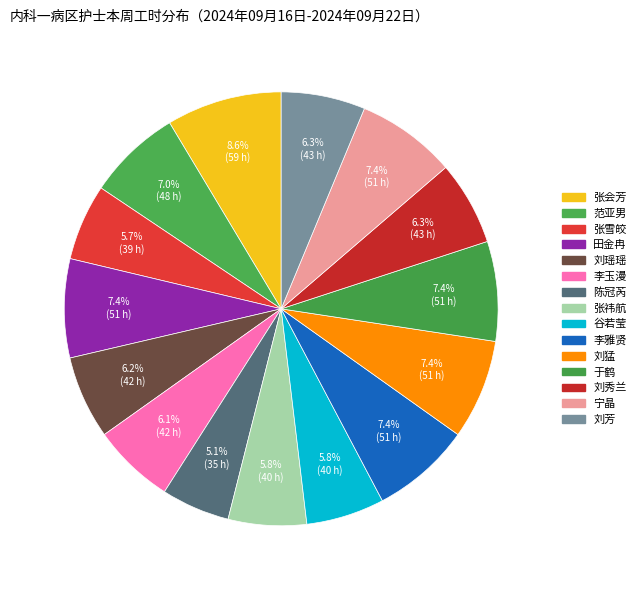

How many slices are in this pie chart?

15